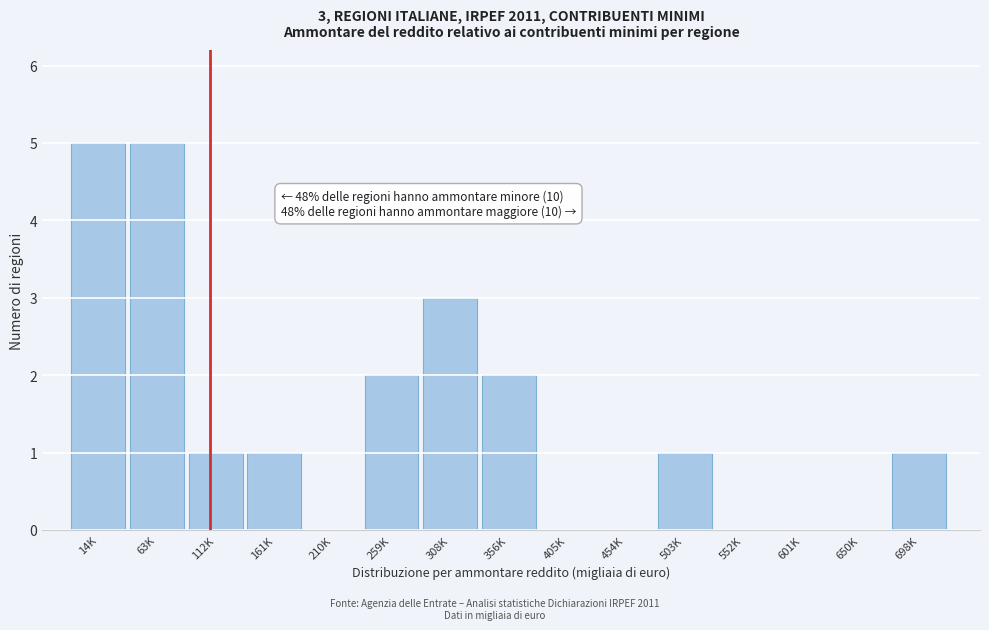

Reading left to right, transcribe all the data shown in this chart.

14K=5	63K=5	112K=1	161K=1	210K=0	259K=2	308K=3	356K=2	405K=0	454K=0	503K=1	552K=0	601K=0	650K=0	698K=1